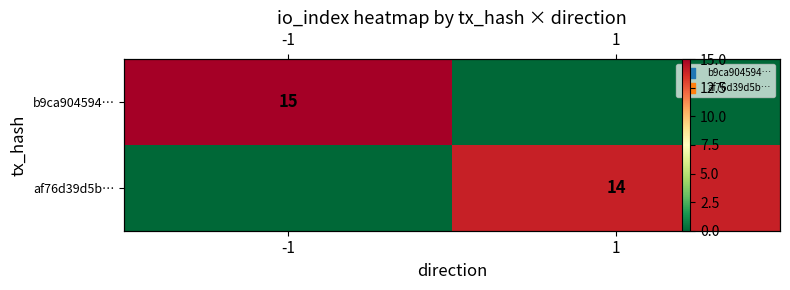

What is the maximum value for b9ca904594…?

15